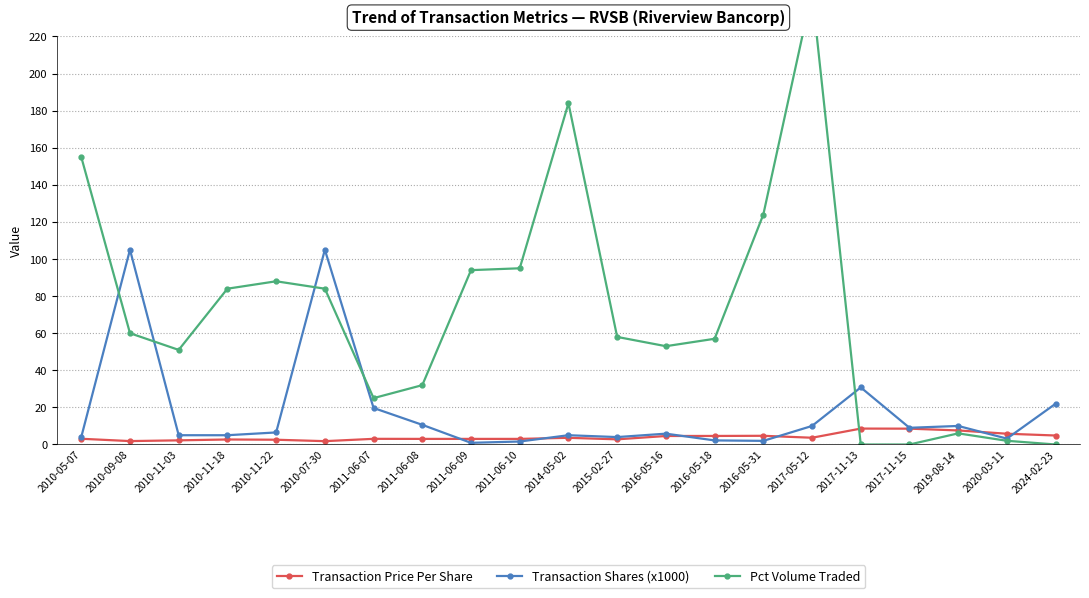

List the series in order of their peak value, lowest first.

Transaction Price Per Share, Transaction Shares (x1000), Pct Volume Traded